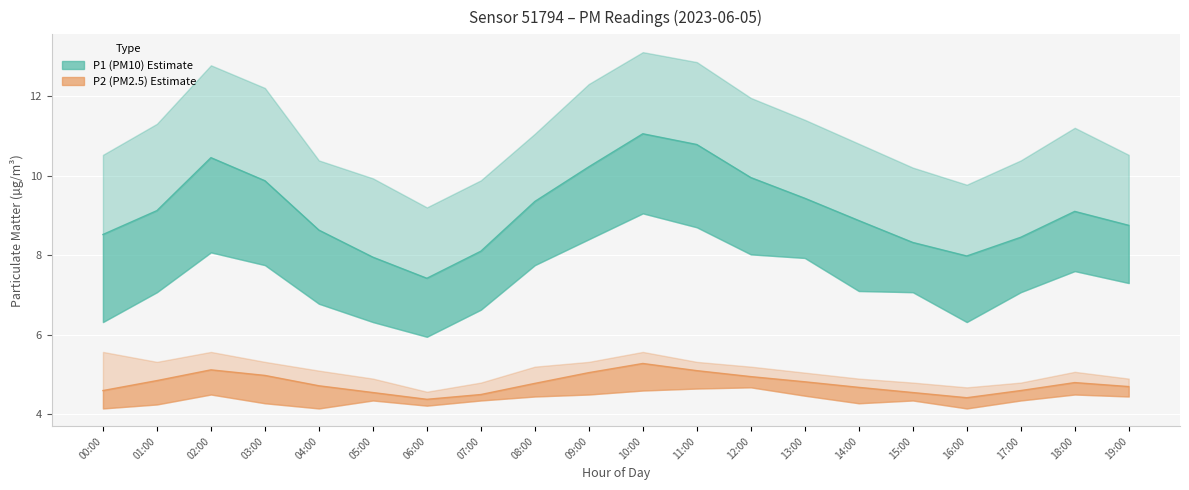

What is the difference between the maximum and minimum values in the P2 series?

0.9